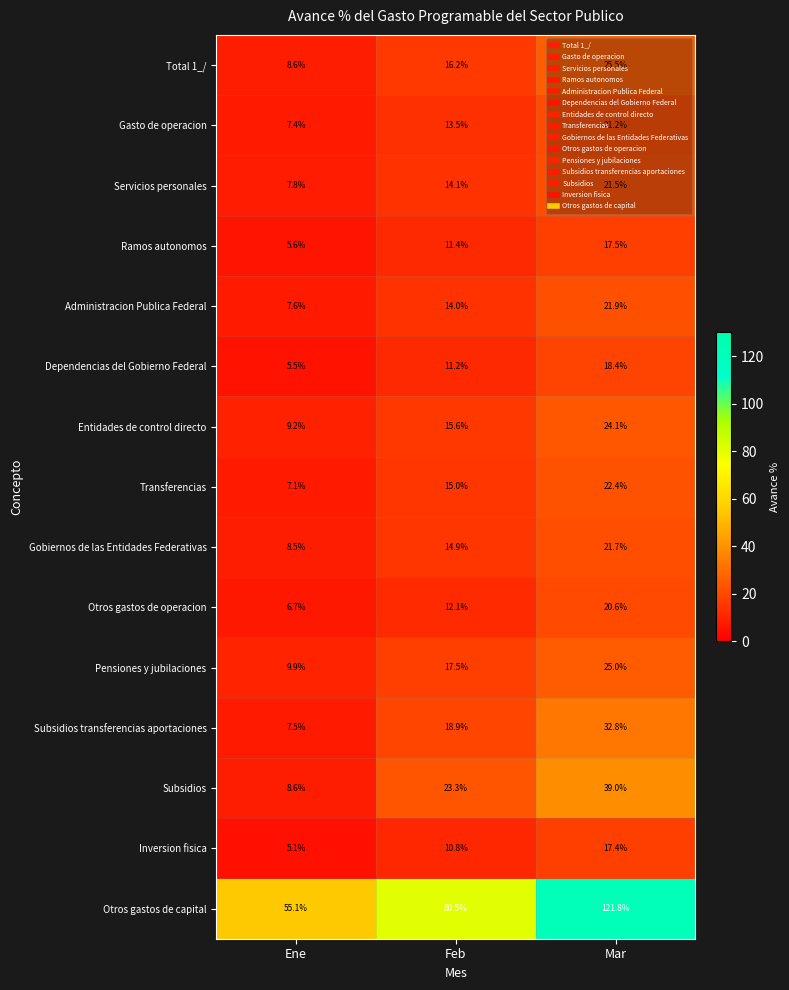

Is it true that Entidades de control directo equals 15.6 at Feb?

True